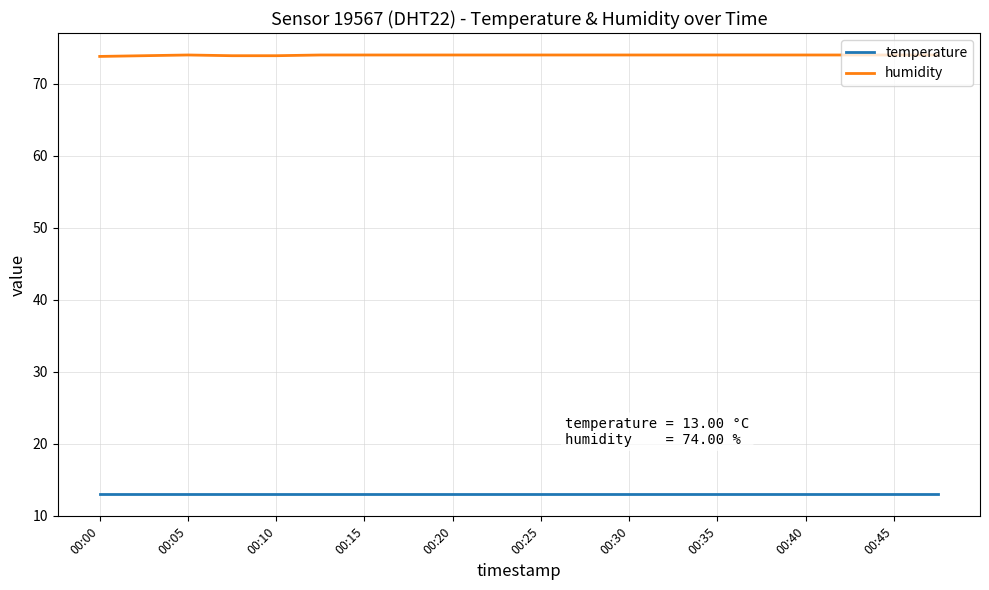

What are all the series names shown in the legend?

temperature, humidity